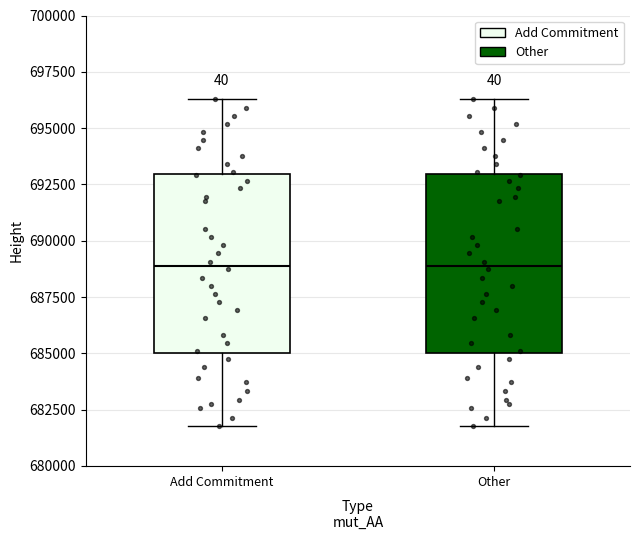

Reading left to right, read every box against the y-axis: the position of its median line, the range the box covers, and the ends of its whiskers. The values are not printed on the chart, so give them approximately, as read against the axis.

Add Commitment: median 689000, box 685000 to 693000, whiskers 682000 to 696500
Other: median 689000, box 685000 to 693000, whiskers 682000 to 696500